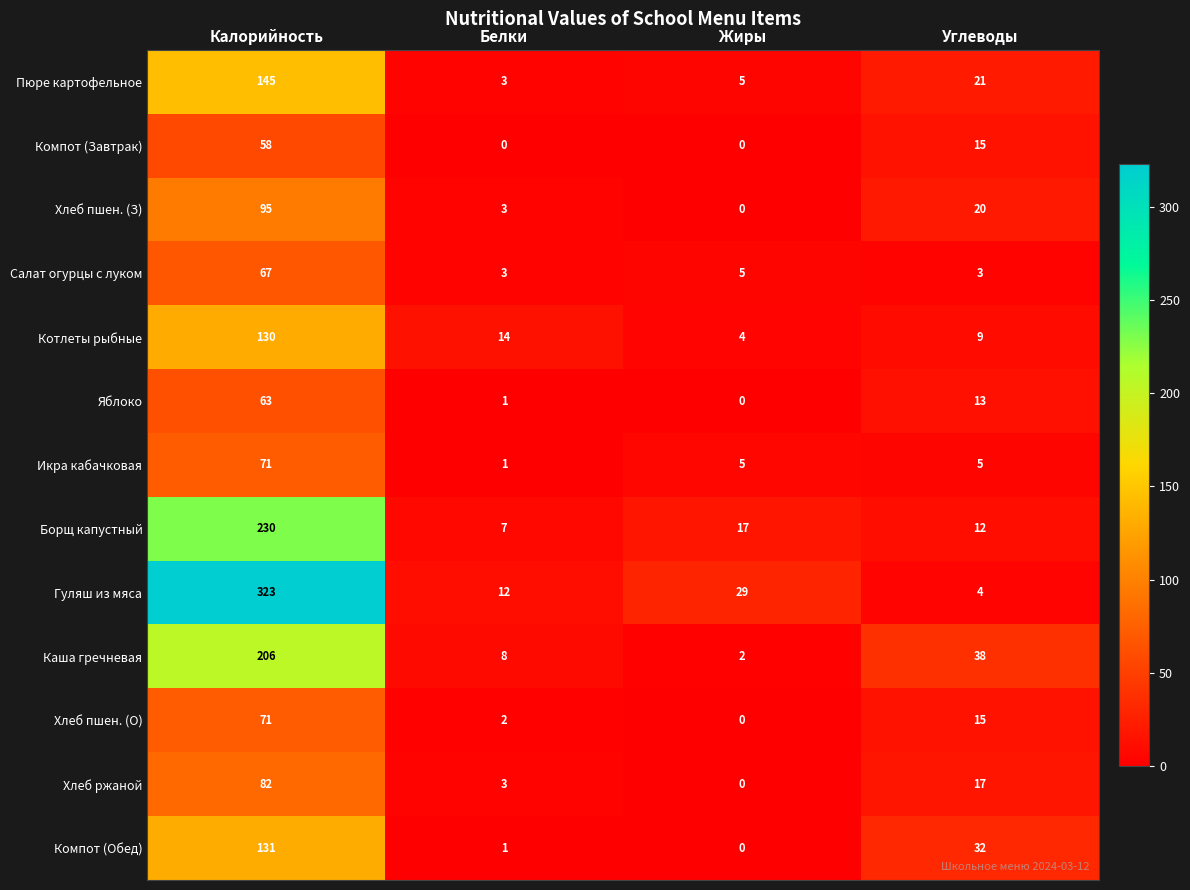

How many data points does each series have?

4